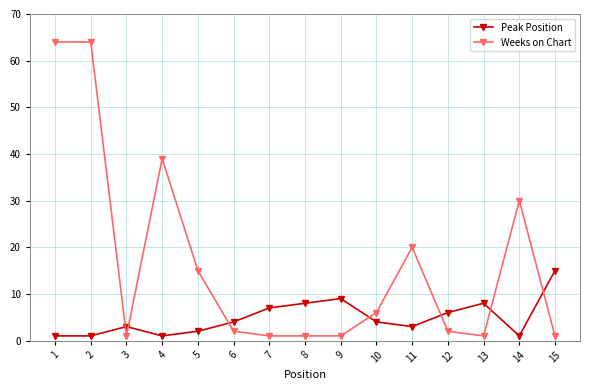

Does the chart display data point markers on the line(s)?

Yes